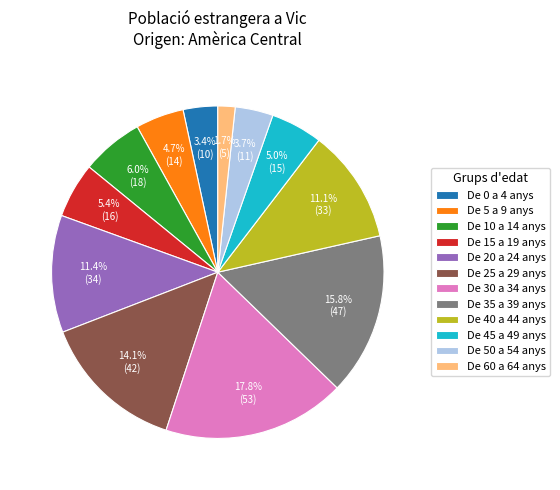

Is there any slice that represents more than half of the pie?

No